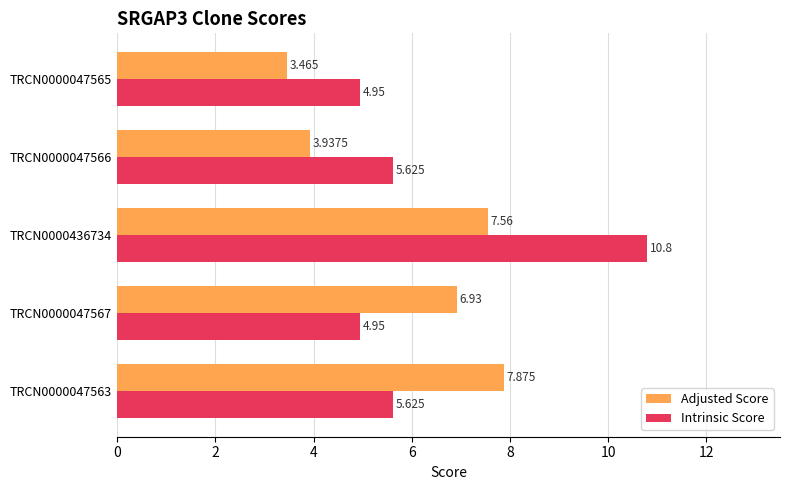

Which series changed the most between TRCN0000436734 and TRCN0000047566?

Intrinsic Score